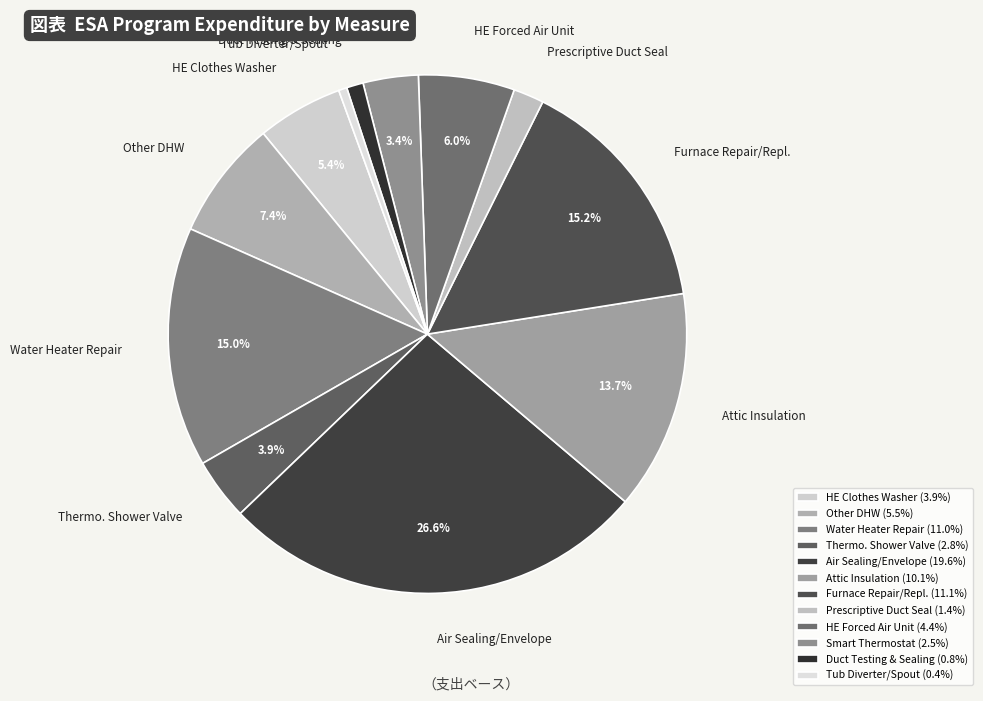

Combined, do Tub Diverter/Spout and Air Sealing/Envelope account for over 50%?

No